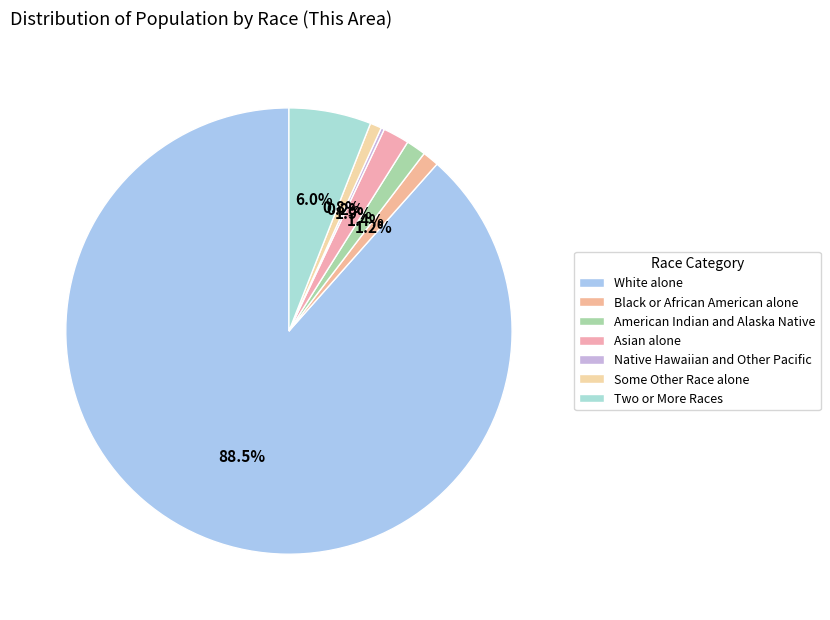

Is there a majority slice in this chart?

Yes